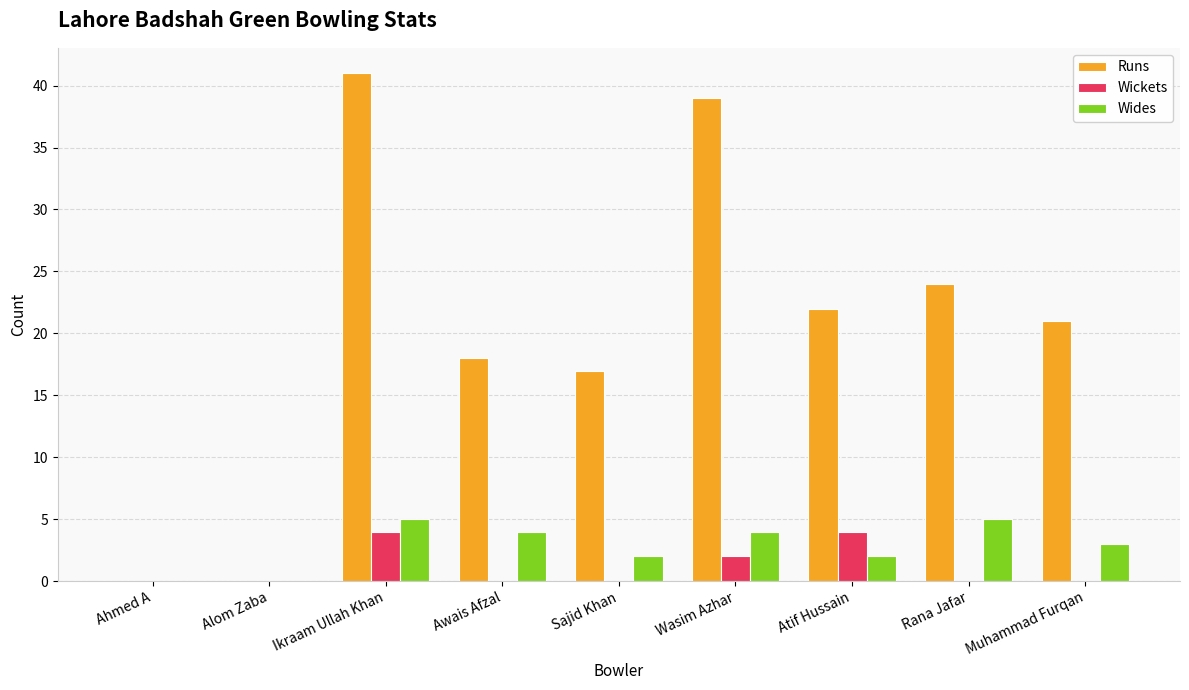

What is the sum of all Wides values?

25